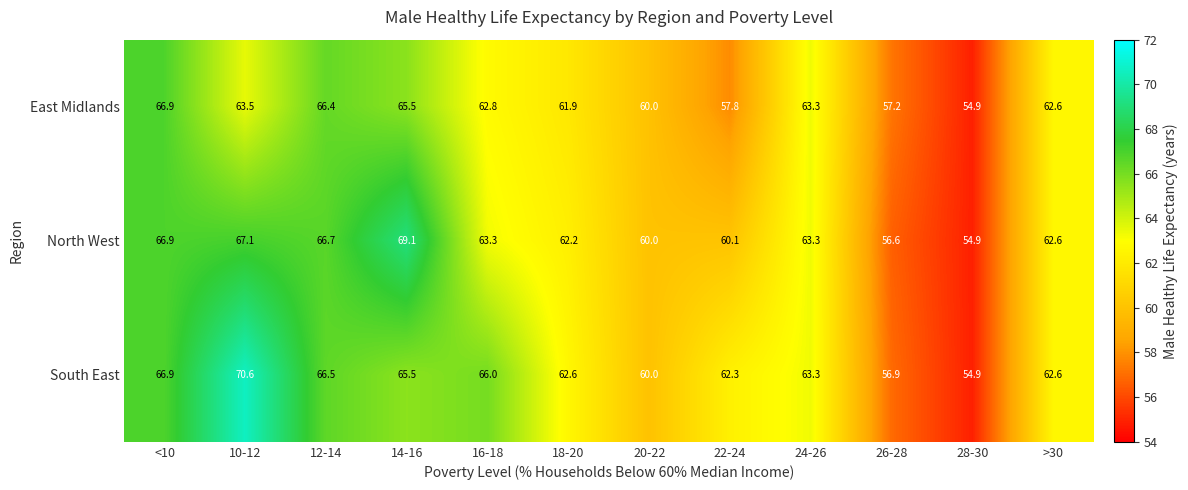

Which series has the largest total across all categories?

South East